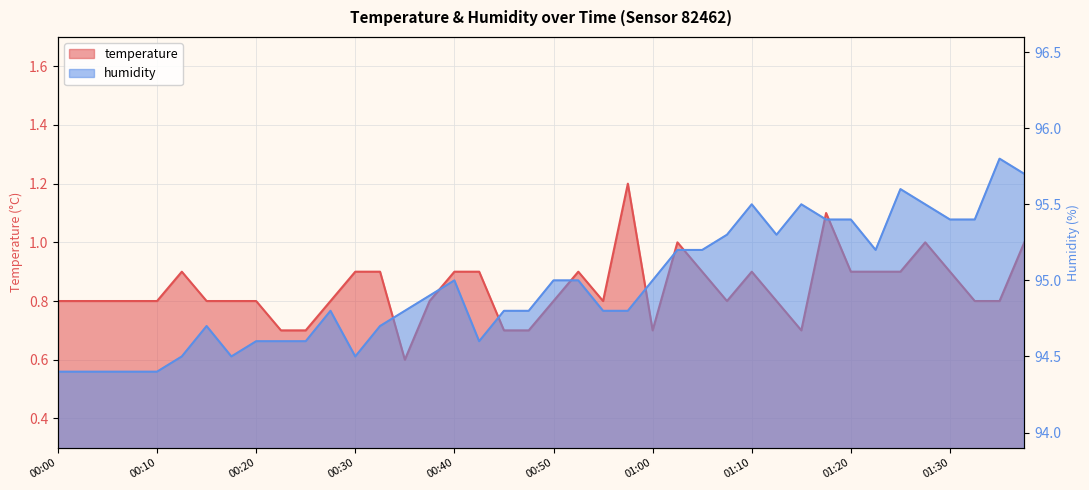

Between 00:27 and 00:30, which series saw the biggest shift?

humidity